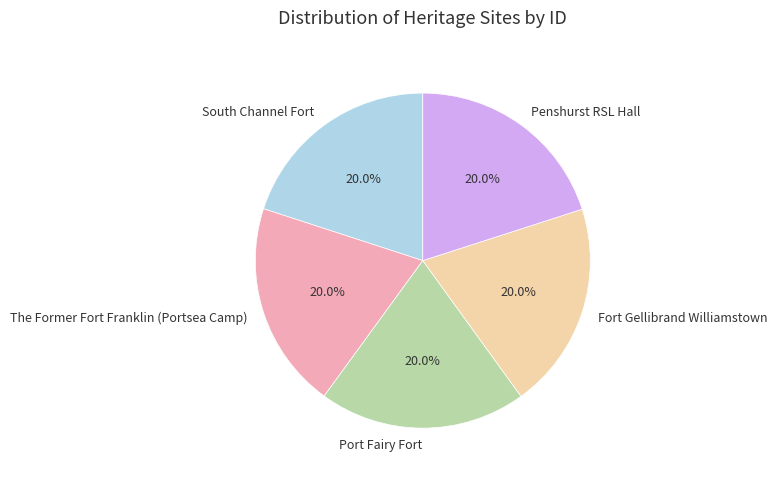

What portion of the pie excludes Port Fairy Fort?

80.0%